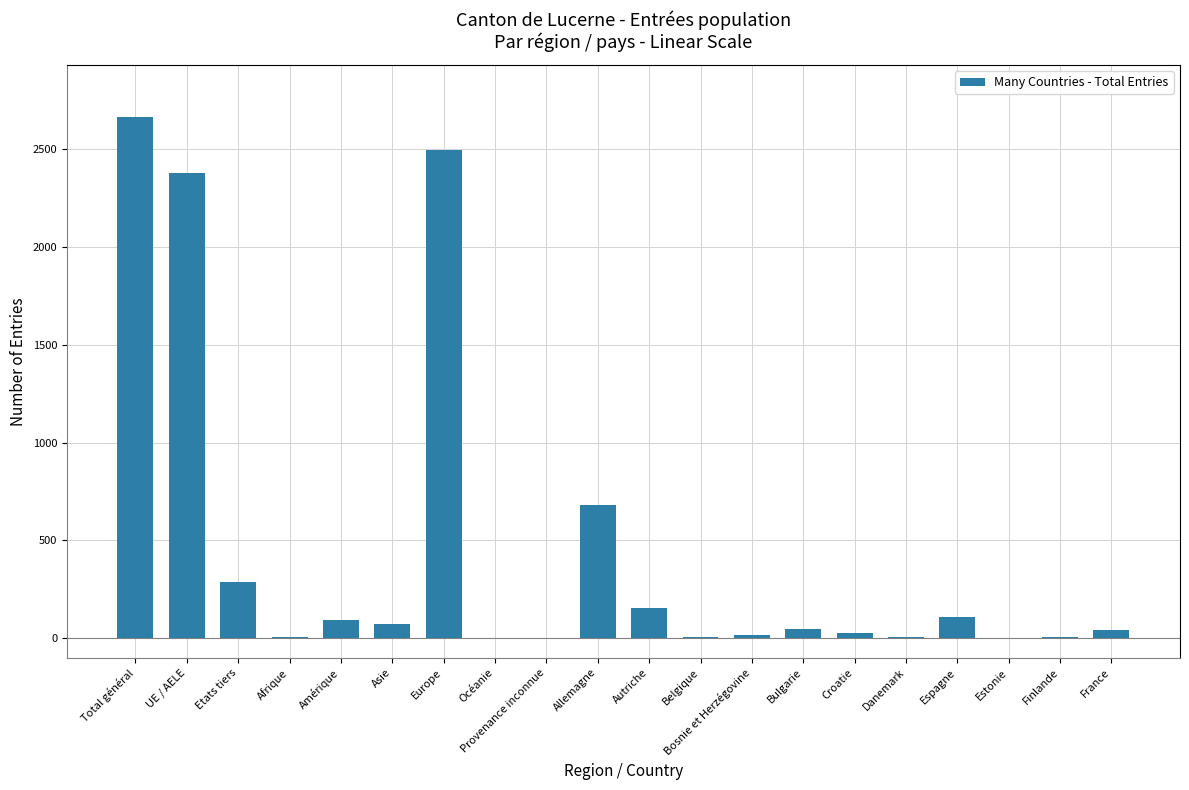

What is the sum of all values?

9082